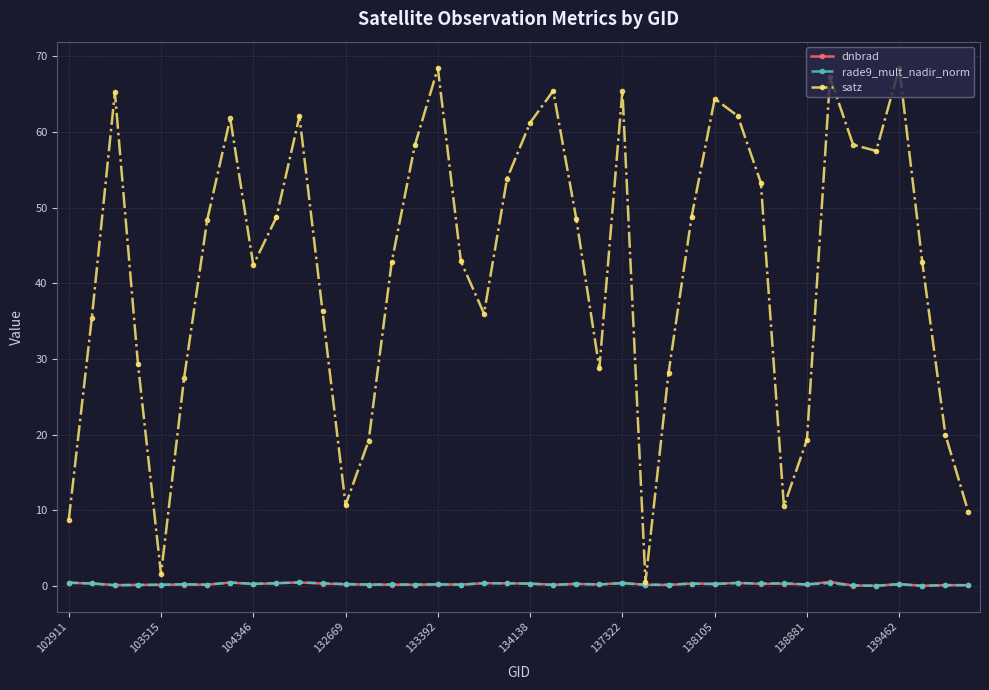

What is the value of the satz point at the 21st from the left?

61.2